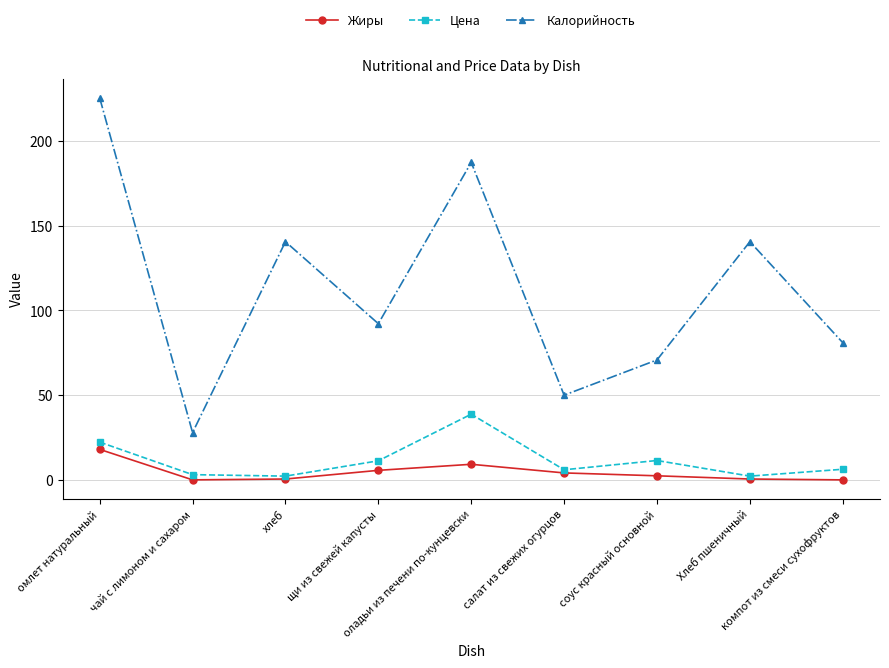

Does the chart have visible grid lines?

Yes